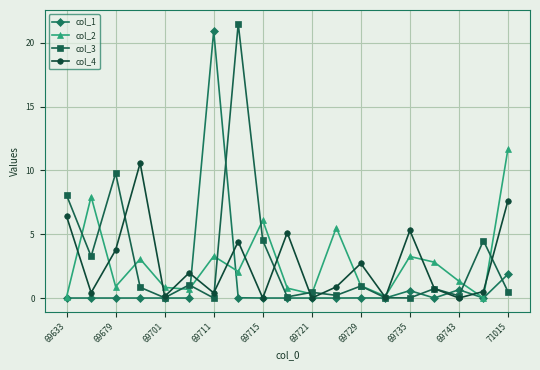

At how many categories does at least one series exceed 3?

12